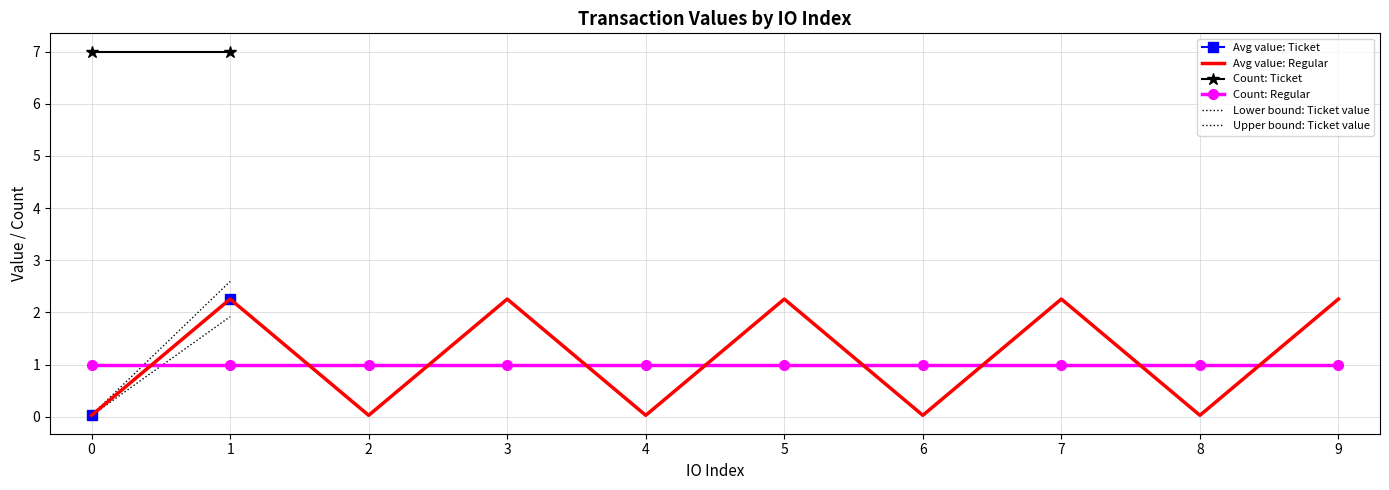

What is the average value of the Avg value: Regular series?

1.1